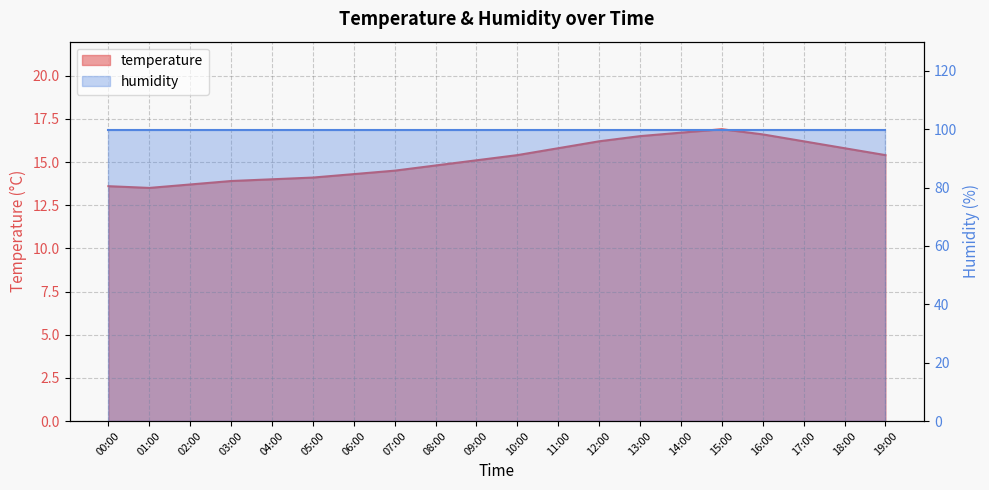

Reading right to left, extract all data points from this chart.

19:00=15.4	18:00=15.8	17:00=16.2	16:00=16.6	15:00=16.9	14:00=16.7	13:00=16.5	12:00=16.2	11:00=15.8	10:00=15.4	09:00=15.1	08:00=14.8	07:00=14.5	06:00=14.3	05:00=14.1	04:00=14.0	03:00=13.9	02:00=13.7	01:00=13.5	00:00=13.6